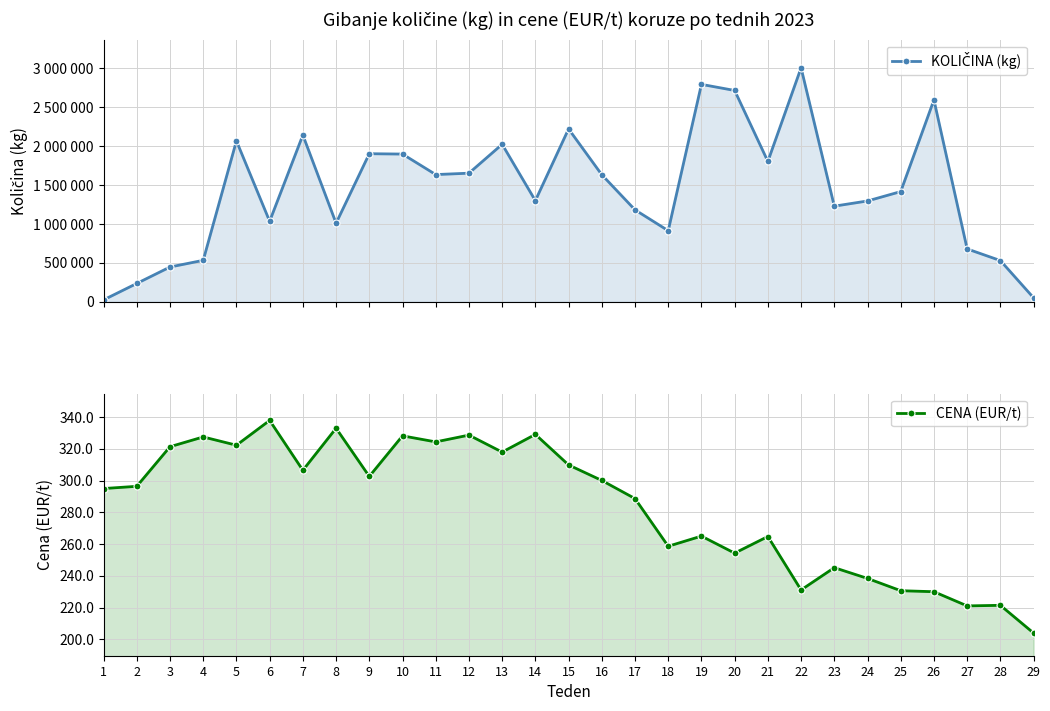

The KOLIČINA (kg) series shows 150047.5 at 28. True or false?

False